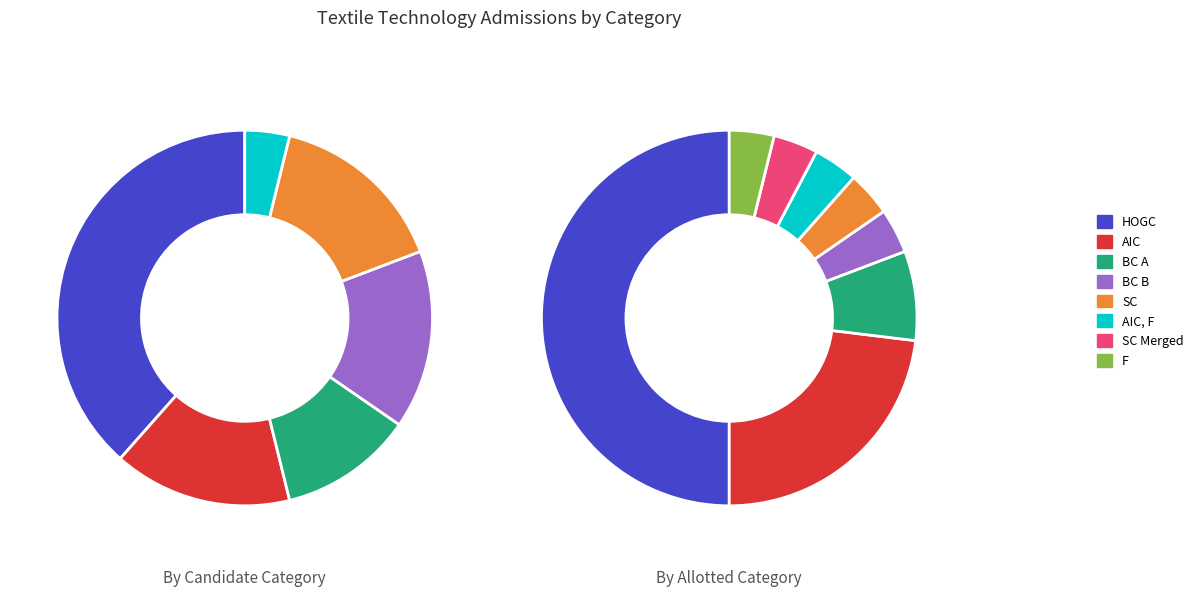

What percentage is the SC slice, to the nearest percent?

4%